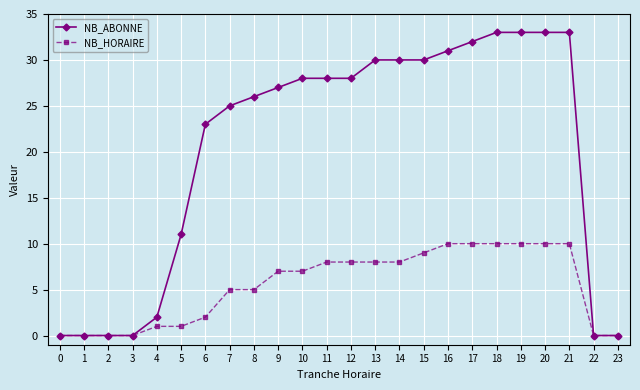

At which label is NB_ABONNE closest to 16?

5